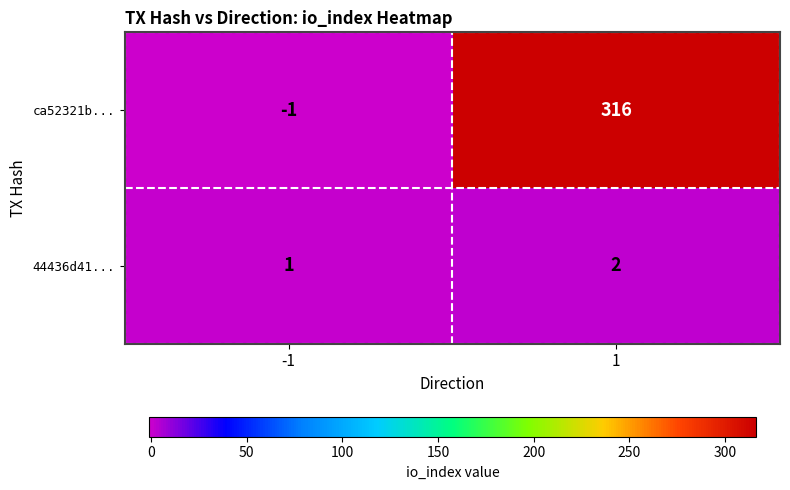

Which category has the lowest value across all series?

-1